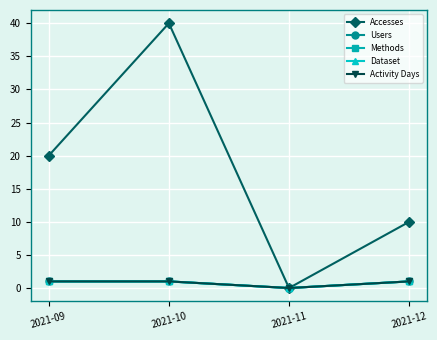

What is the difference between the Accesses values at 2021-12 and 2021-10?

30